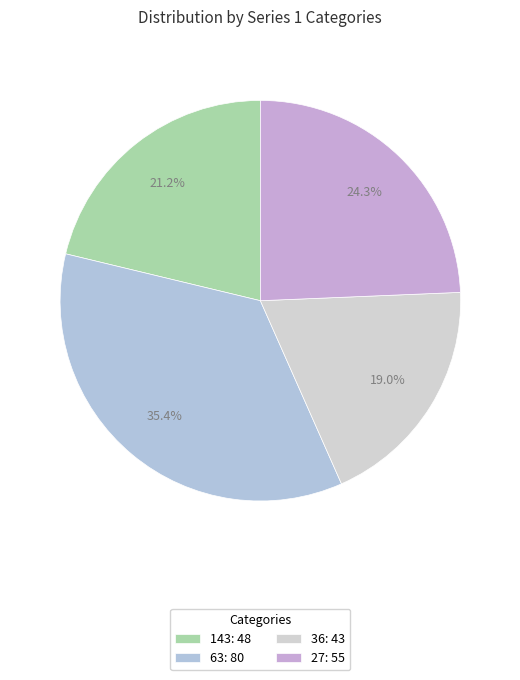

Does 36 account for over 50% of the chart?

No